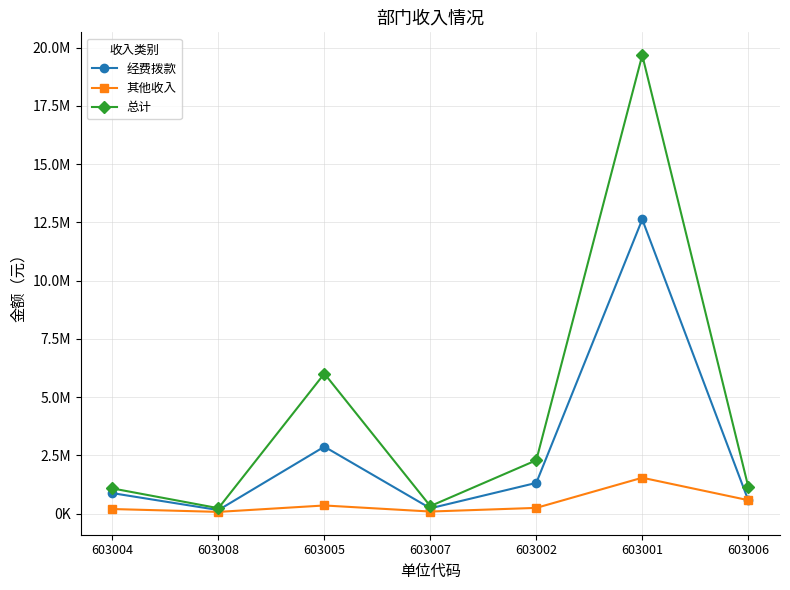

What are all the series names shown in the legend?

经费拨款, 其他收入, 总计